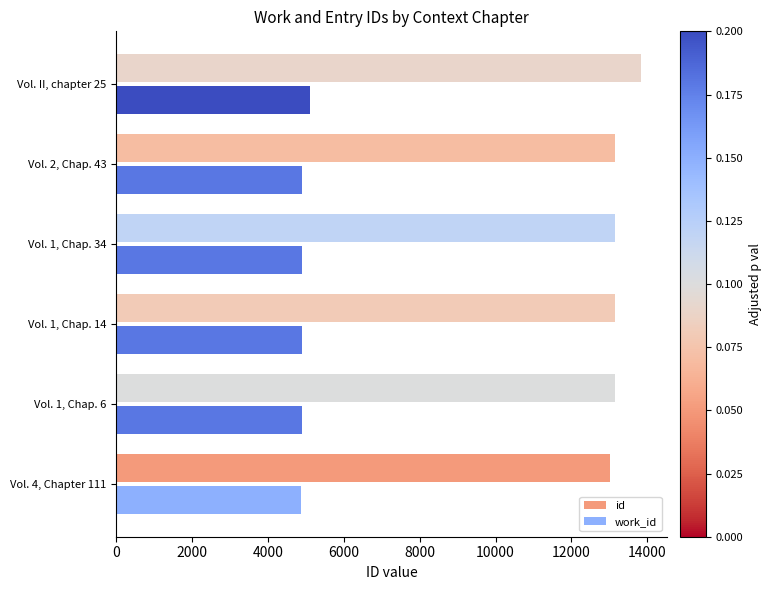

What is the greatest value displayed?

13829